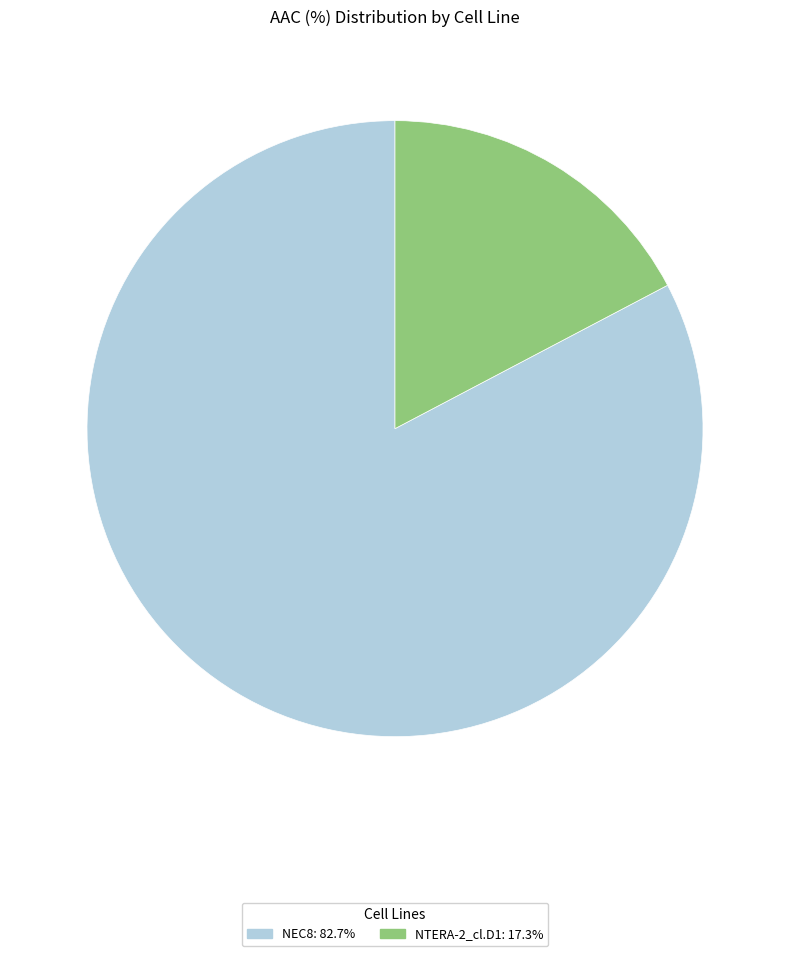

Is it true that NEC8 is 72% of the pie?

False